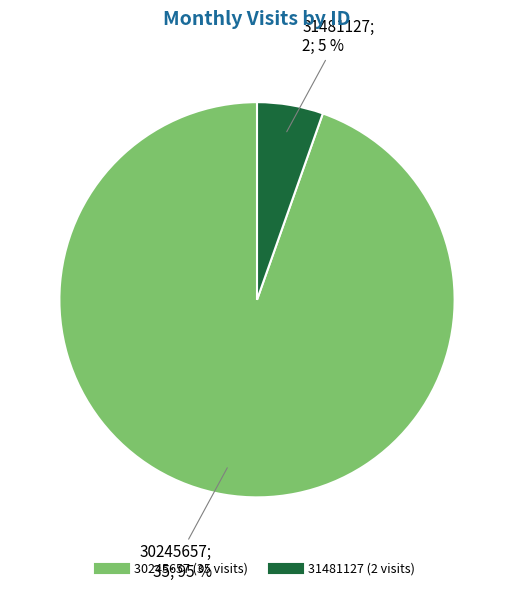

Between 31481127 and 30245657, which is larger?

30245657